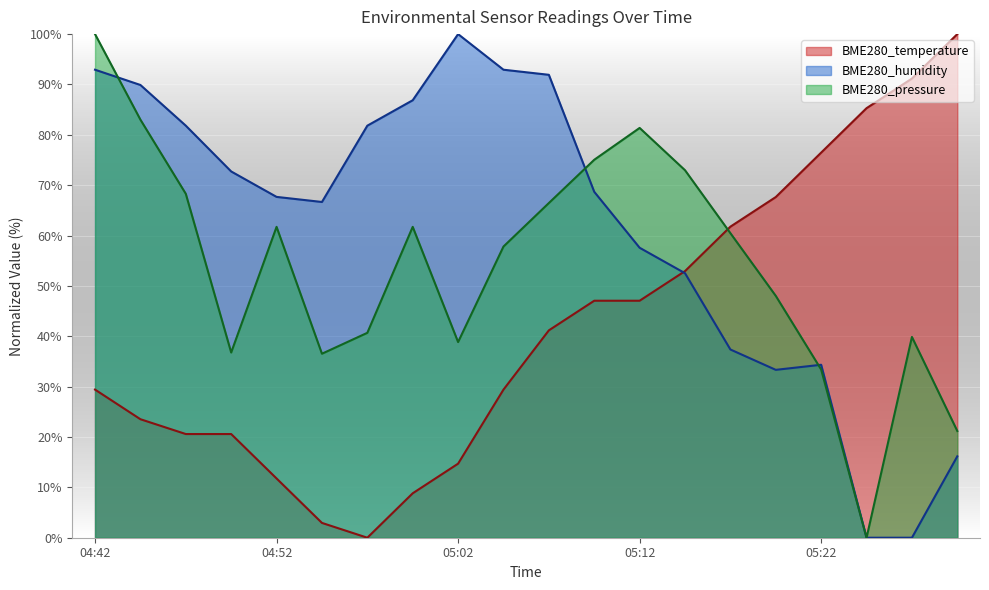

Rank the series by their maximum value, from lowest to highest.

BME280_temperature, BME280_humidity, BME280_pressure